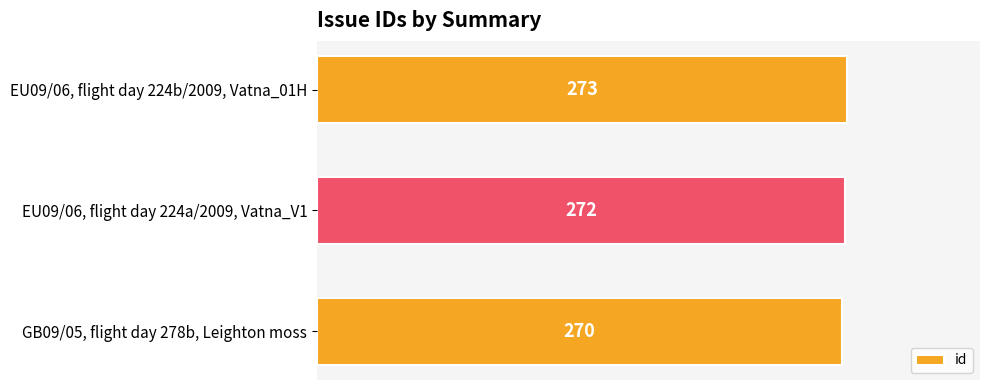

Reading bottom to top, list all the values displayed in this chart.

270	272	273